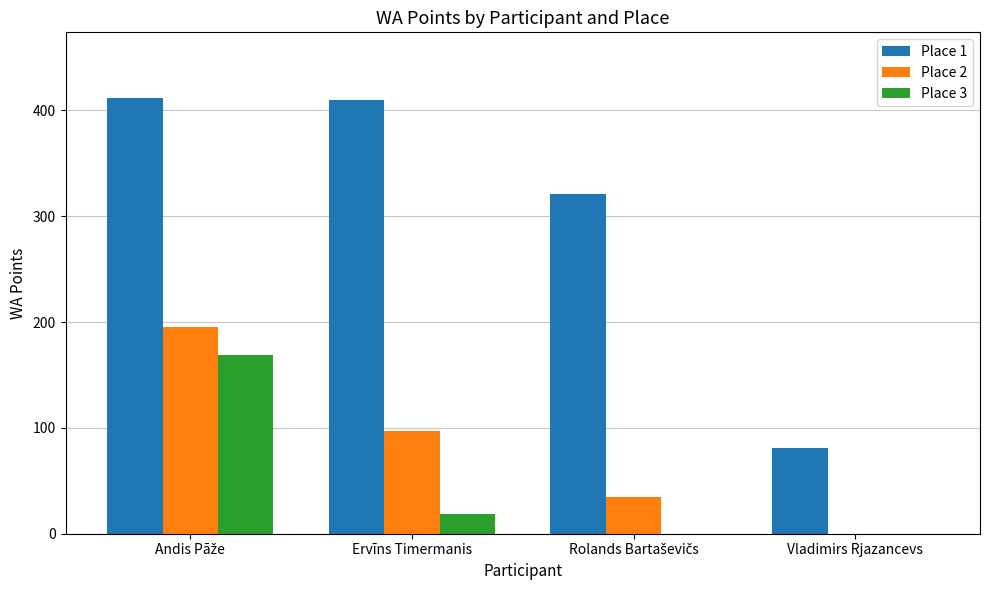

Are the bars grouped side by side (vs. stacked)?

Yes